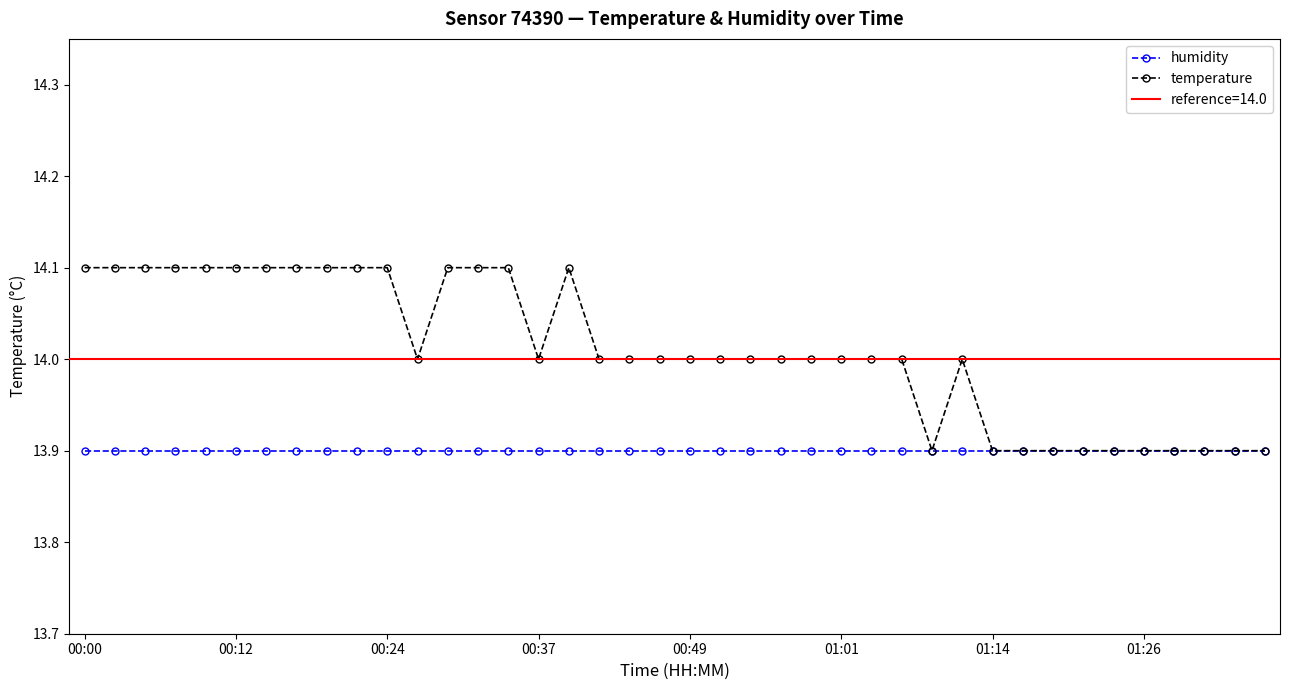

True or false: temperature has more than 1 points higher than both neighbors.

True